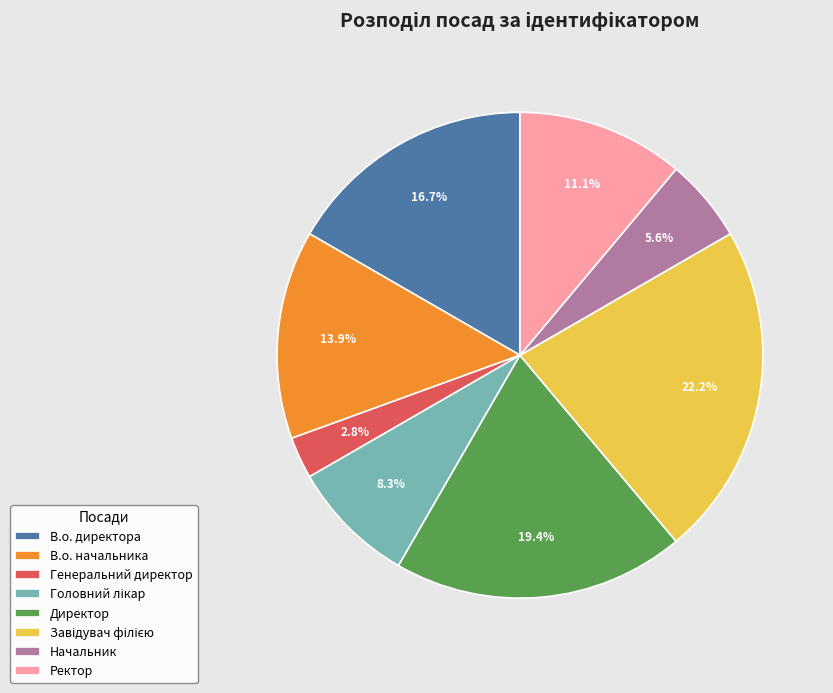

Count the number of slices in the pie.

8